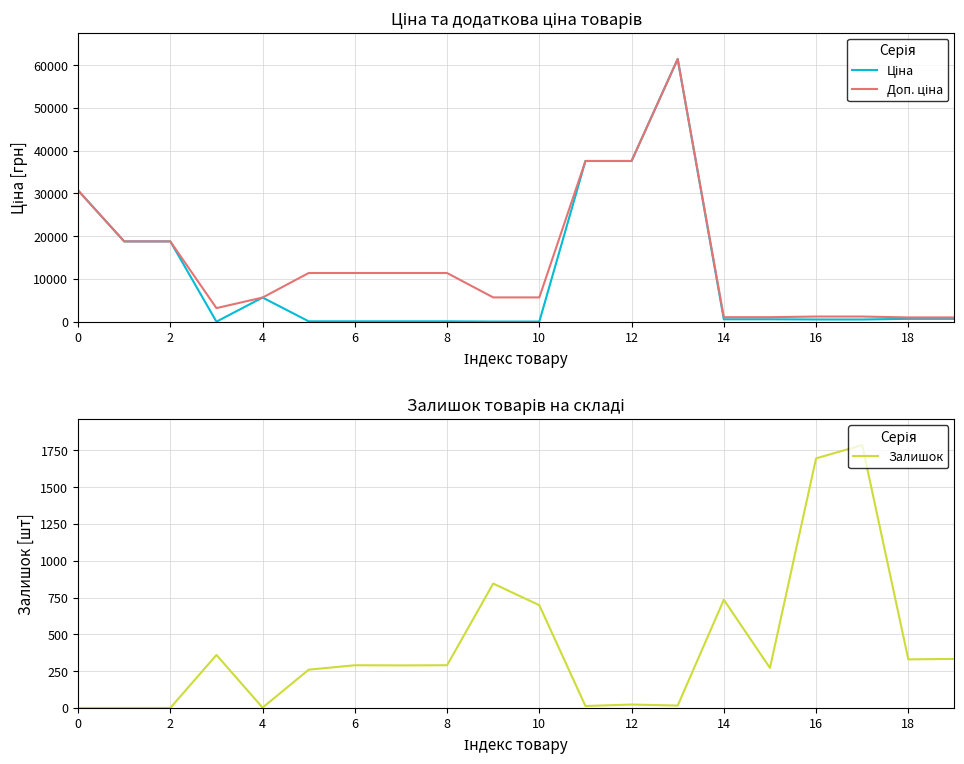

Where is the first local maximum for Доп. ціна?

13